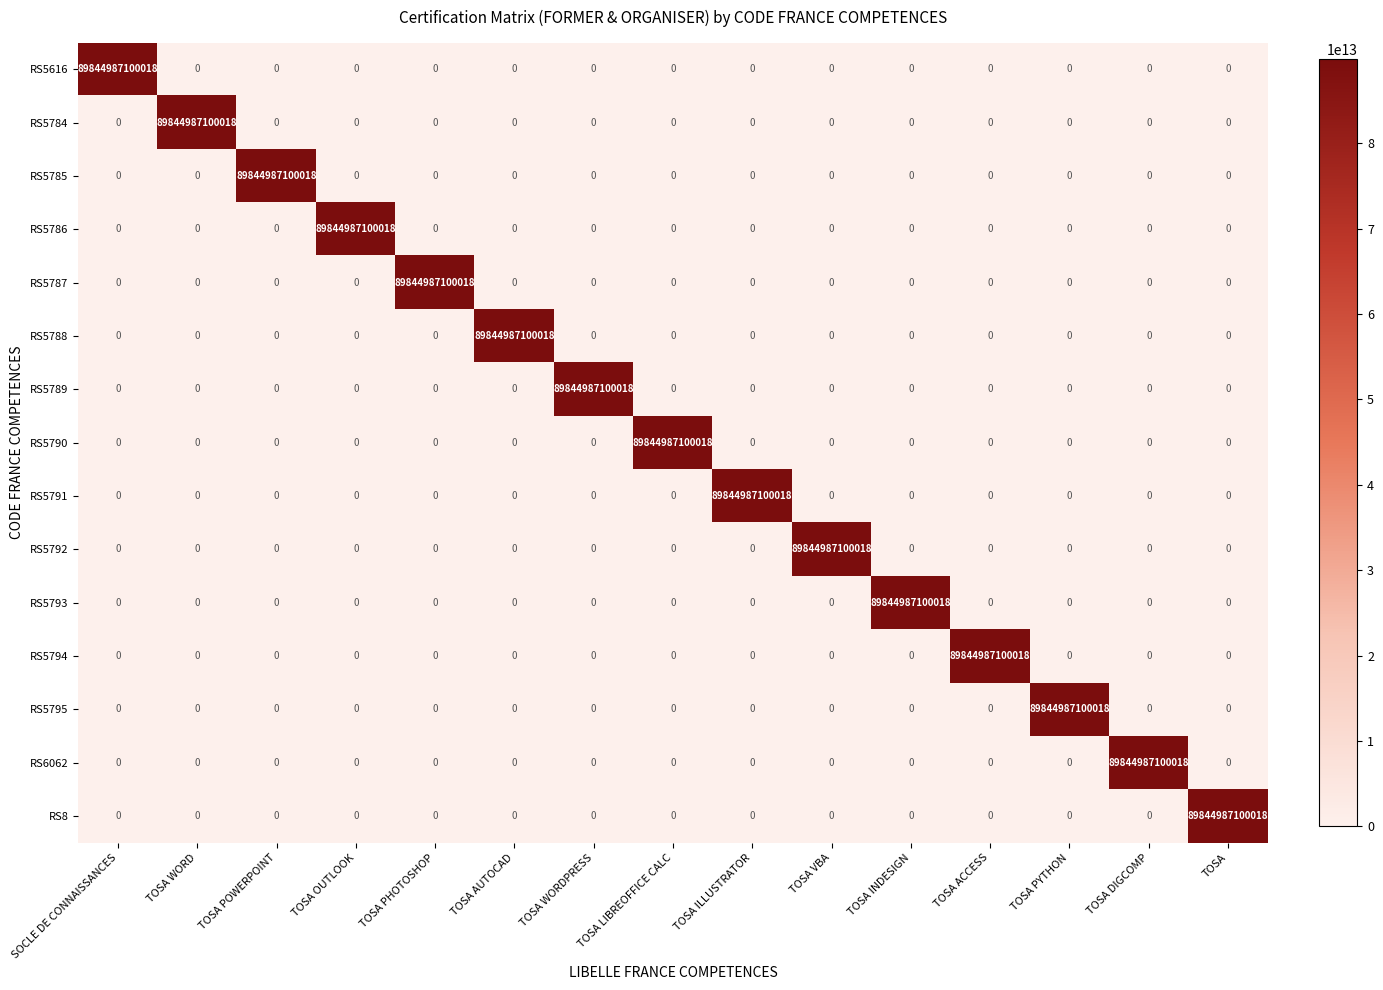

Where is RS8 nearest to the value 44922493550009?

SOCLE DE CONNAISSANCES